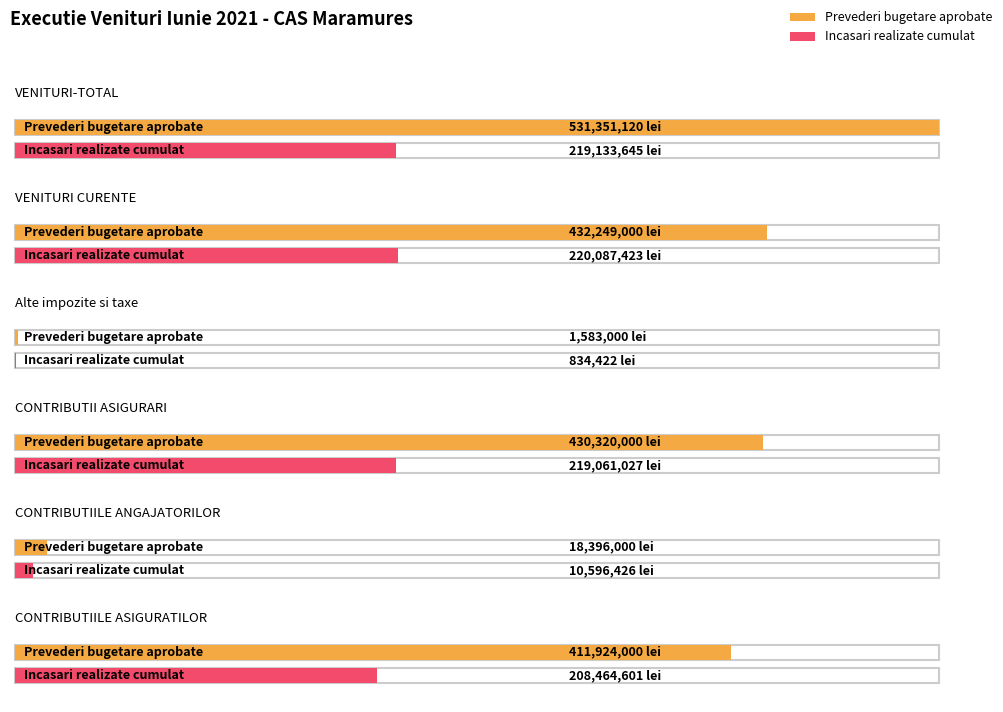

The Prevederi bugetare aprobate series shows 230433687 at VENITURI-TOTAL. True or false?

False